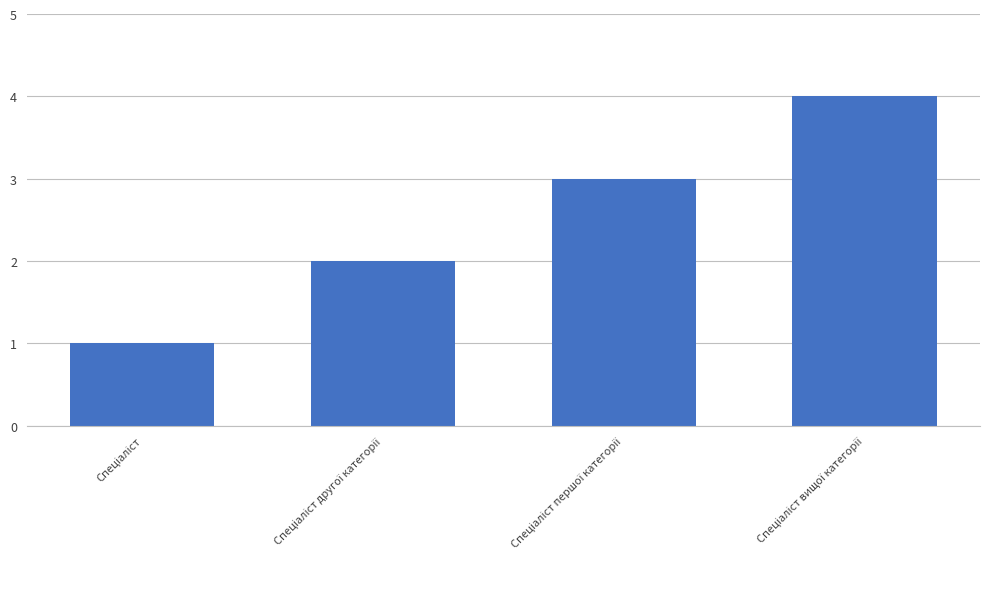

What is the greatest value displayed?

4